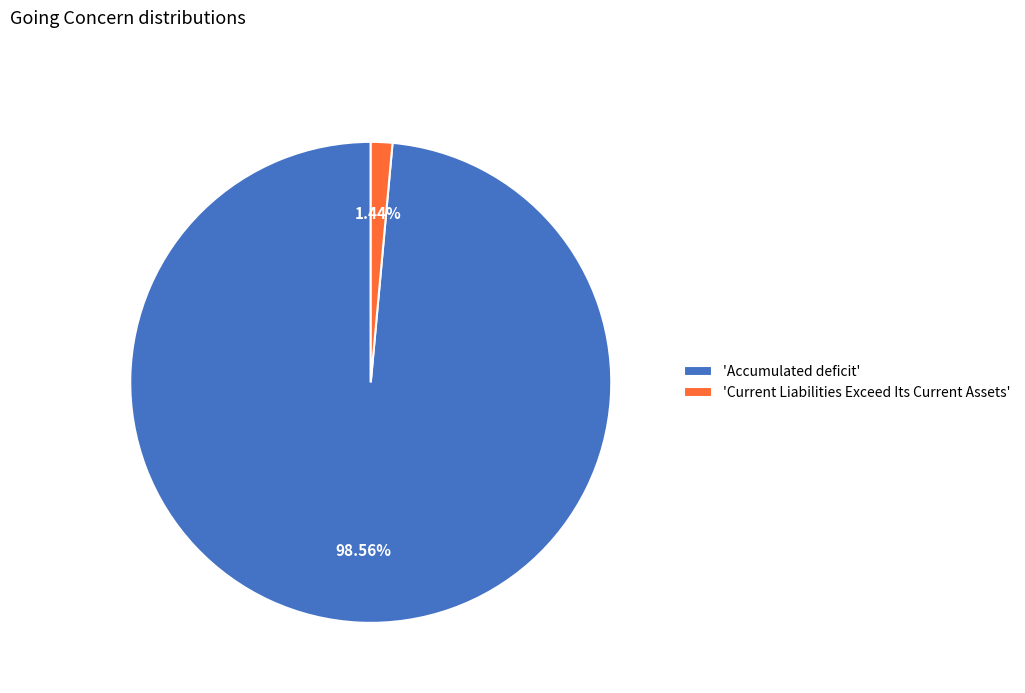

Is the sum of 'Current Liabilities Exceed Its Current Assets' and 'Accumulated deficit' greater than half?

Yes